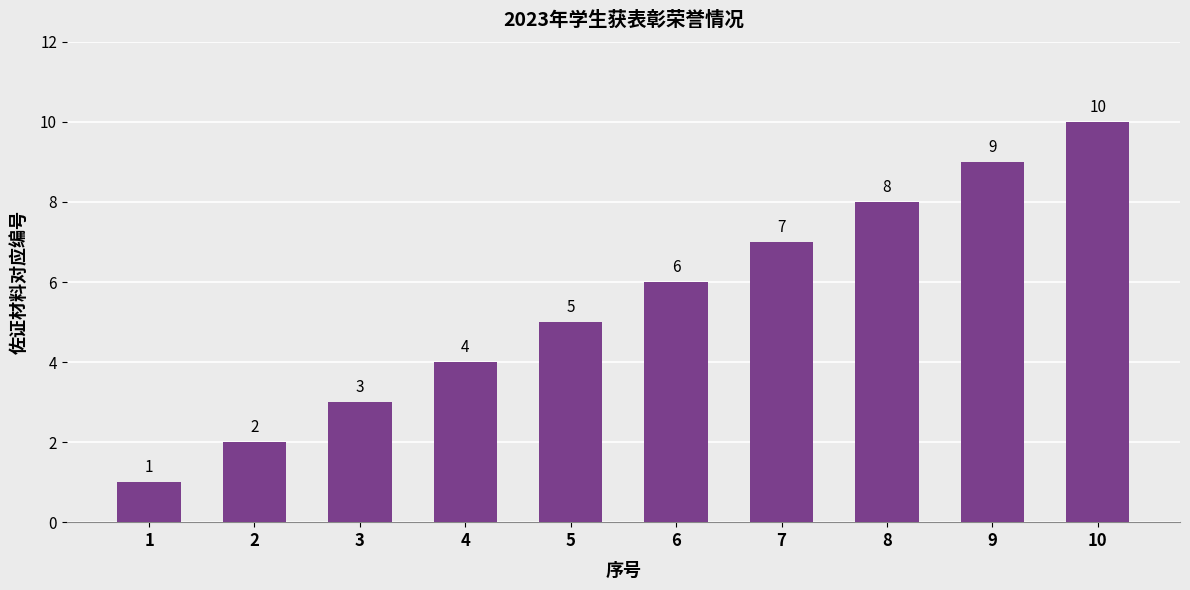

Rank the categories by value from highest to lowest.

10, 9, 8, 7, 6, 5, 4, 3, 2, 1